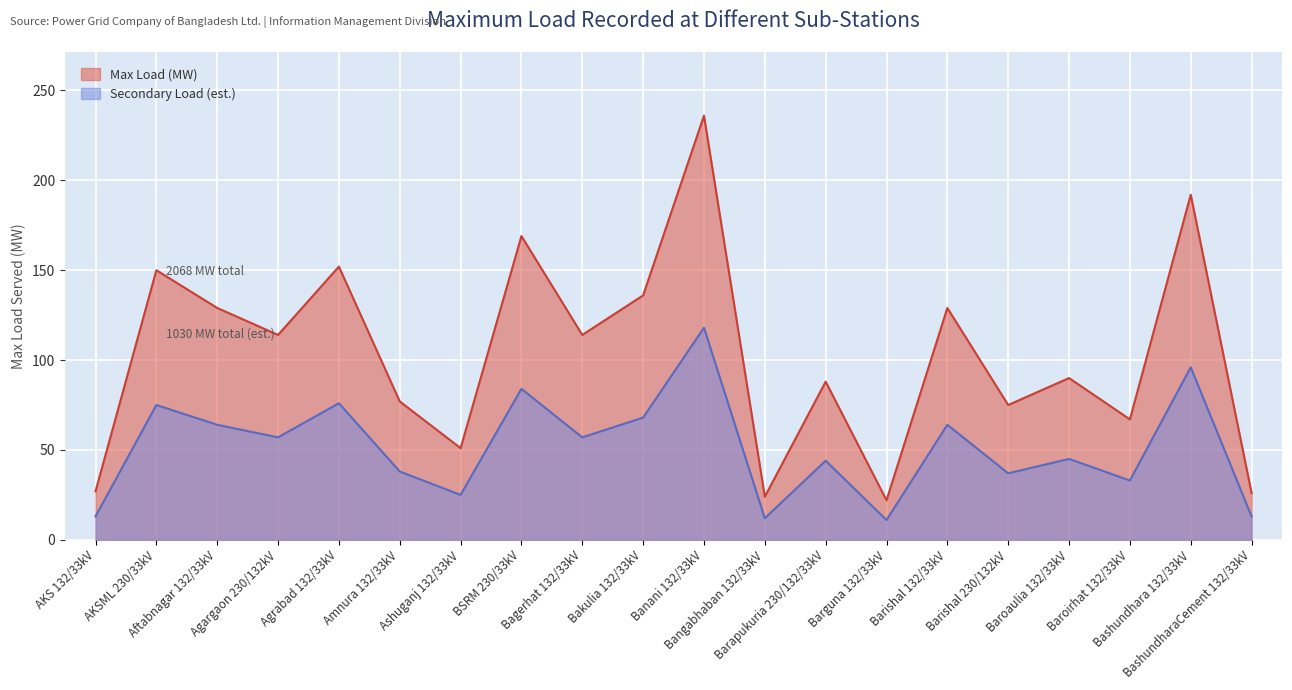

What is the label of the 18th point from the left?

Baroirhat 132/33kV